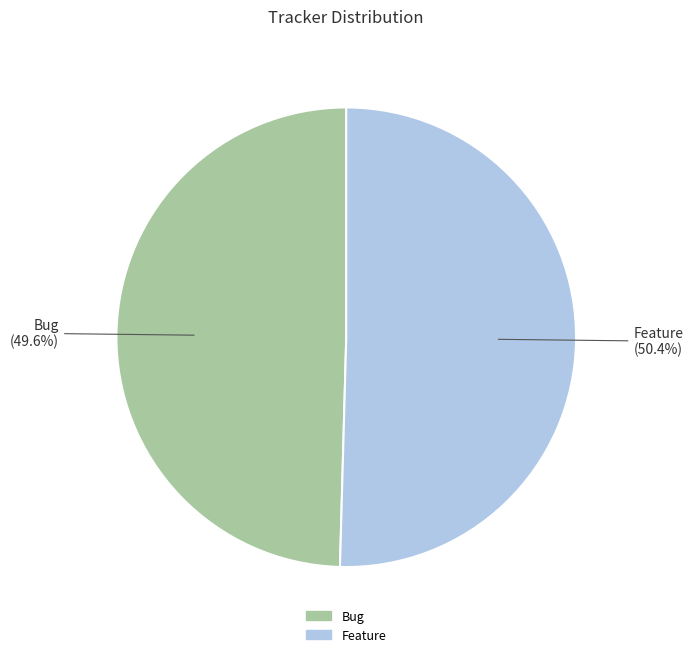

Count the number of slices in the pie.

2